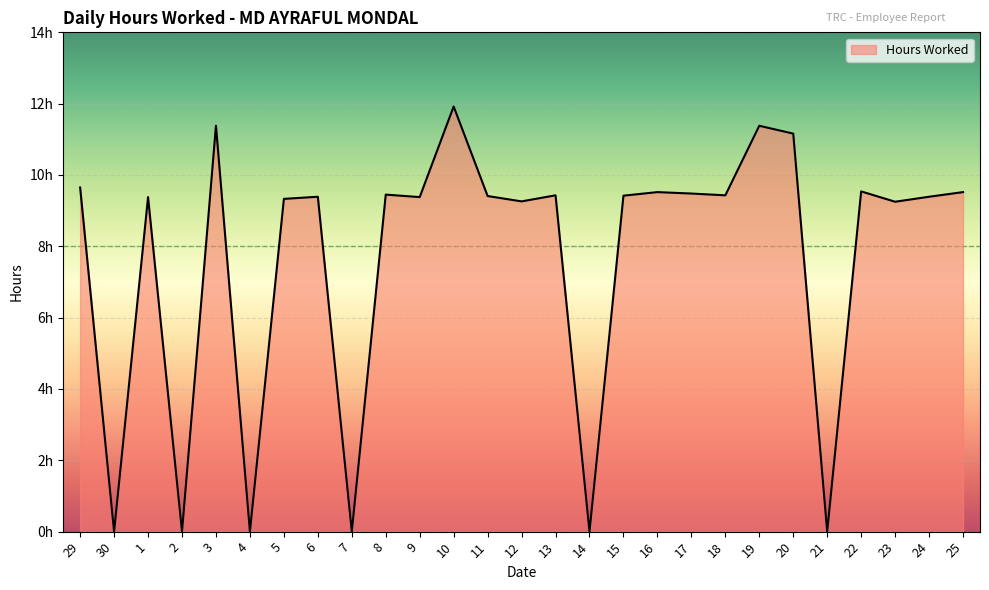

True or false: the data shows 11.9 at 10.

True